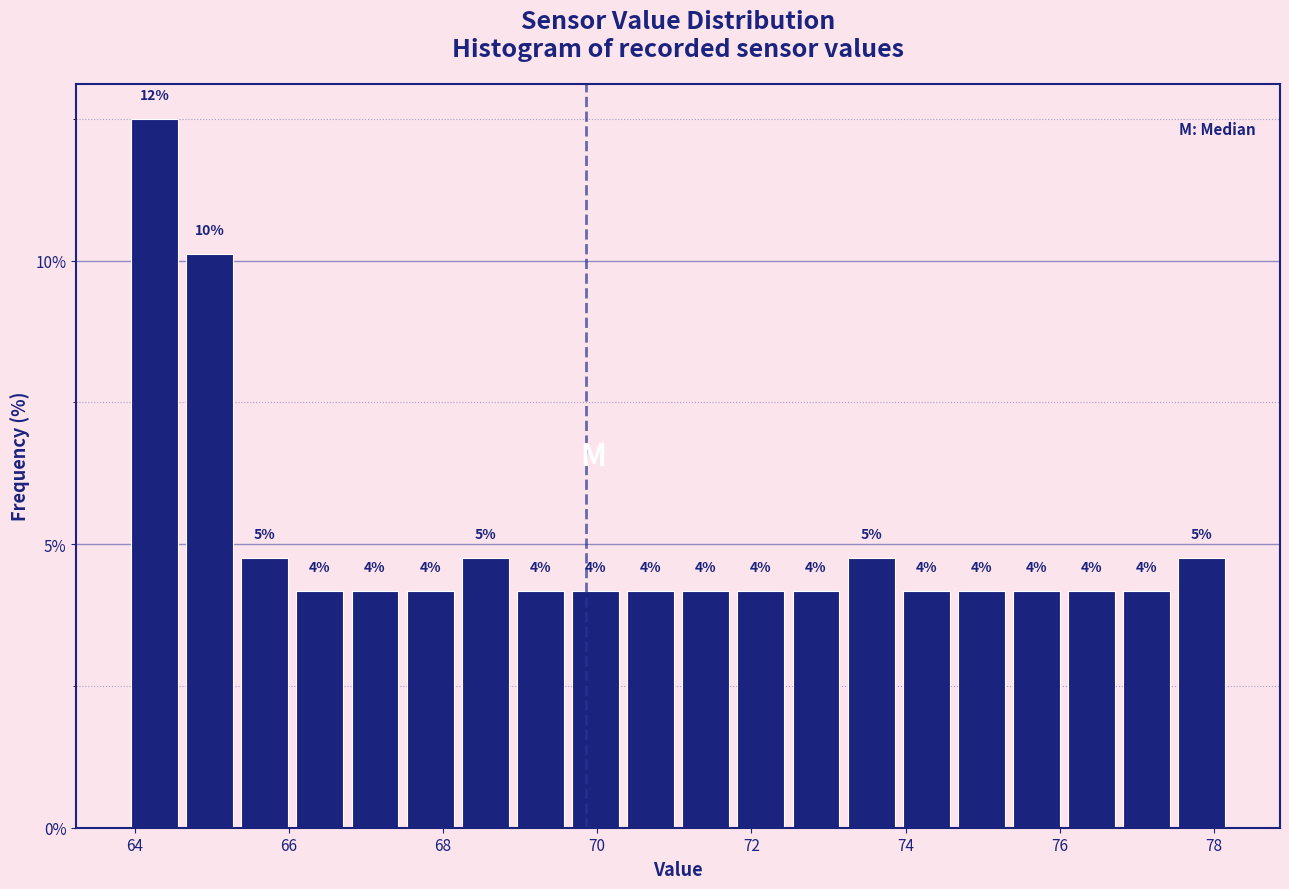

Read against the x-axis, roughly where is the centre of the tallest bar?

64.2